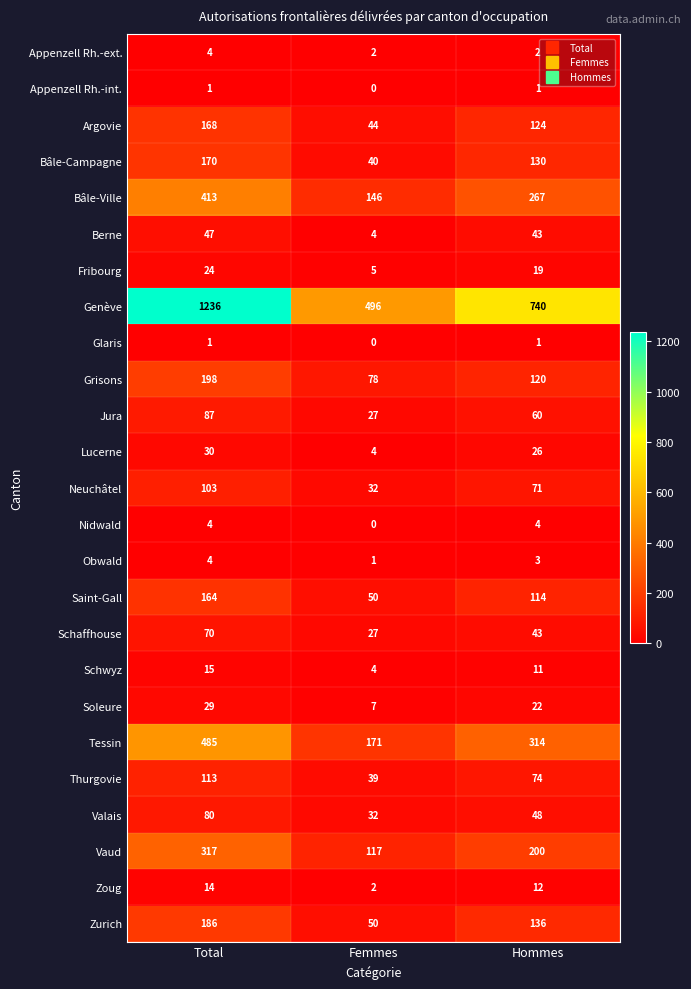

Count the Glaris values in the range 0 to 1.

3